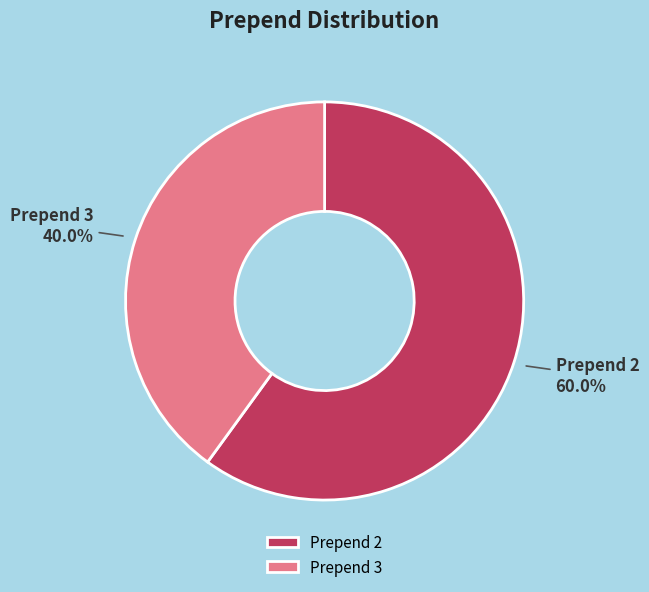

Combined, do Prepend 2 and Prepend 3 account for over 50%?

Yes